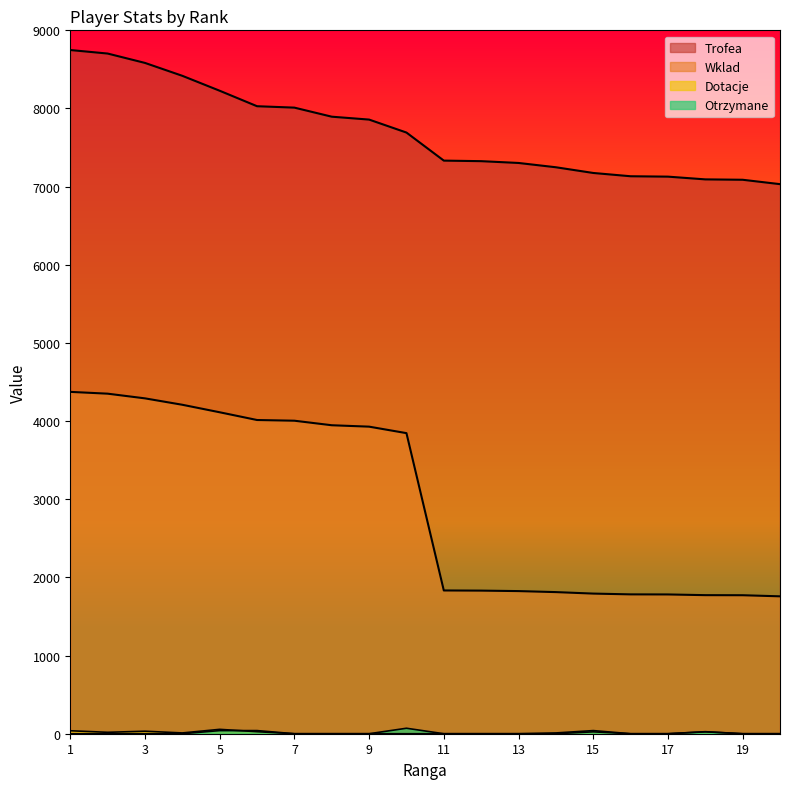

Which has a higher value, 13 or 15?

13